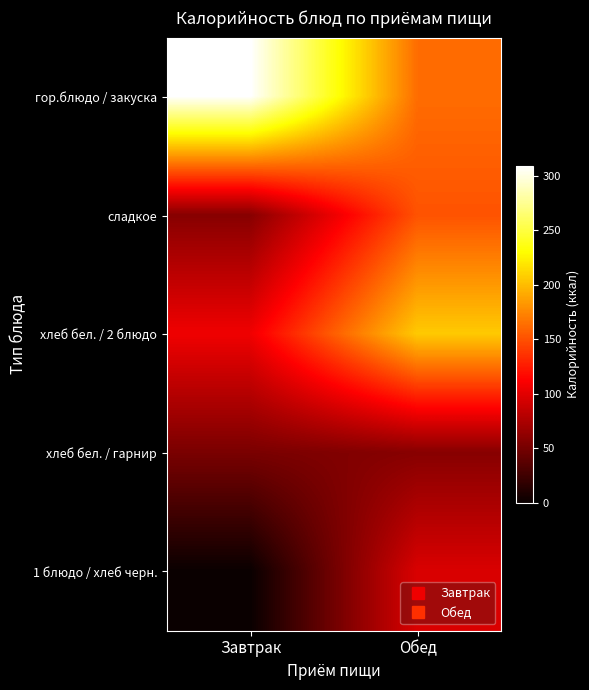

Rank the series at Обед from lowest to highest value.

хлеб бел. / гарнир, 1 блюдо / хлеб черн., сладкое, гор.блюдо / закуска, хлеб бел. / 2 блюдо